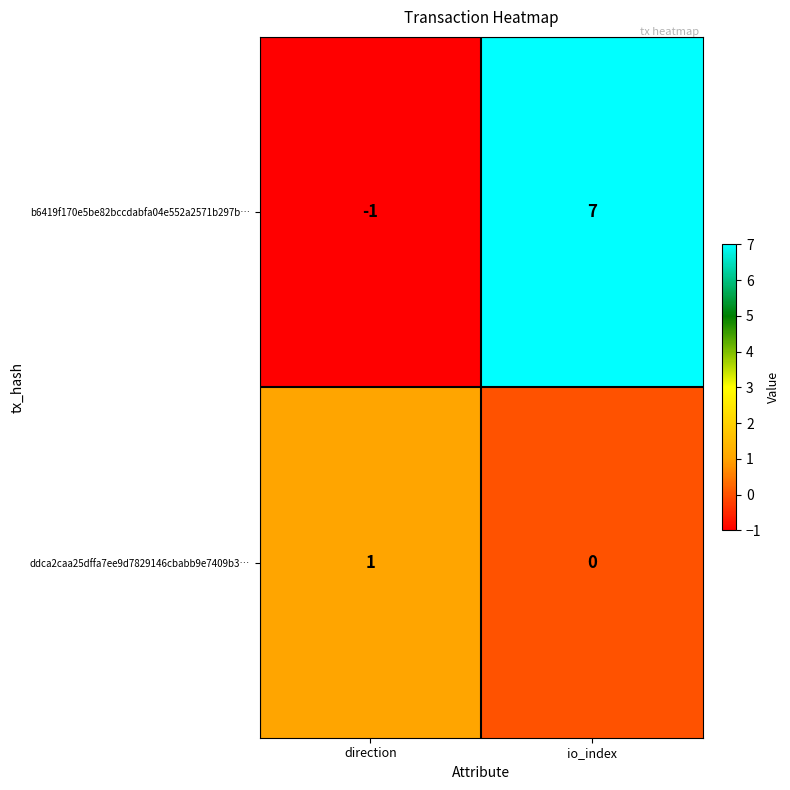

Between direction and io_index, which series saw the biggest shift?

b6419f170e5be82bccdabfa04e552a2571b297b…